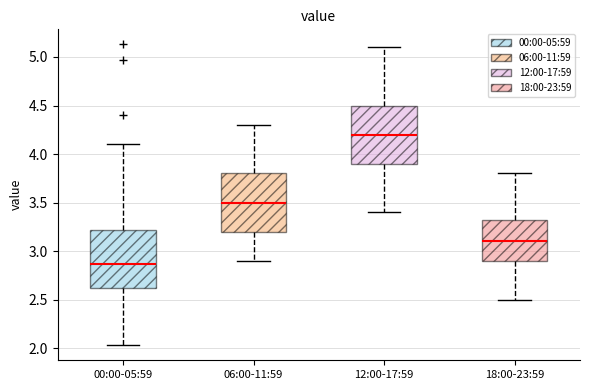

Reading left to right, read every box against the y-axis: the position of its median line, the range the box covers, and the ends of its whiskers. The values are not printed on the chart, so give them approximately, as read against the axis.

00:00-05:59: median 2.85, box 2.60 to 3.20, whiskers 2.05 to 4.10
06:00-11:59: median 3.50, box 3.20 to 3.80, whiskers 2.90 to 4.30
12:00-17:59: median 4.20, box 3.90 to 4.50, whiskers 3.40 to 5.10
18:00-23:59: median 3.10, box 2.90 to 3.35, whiskers 2.50 to 3.80